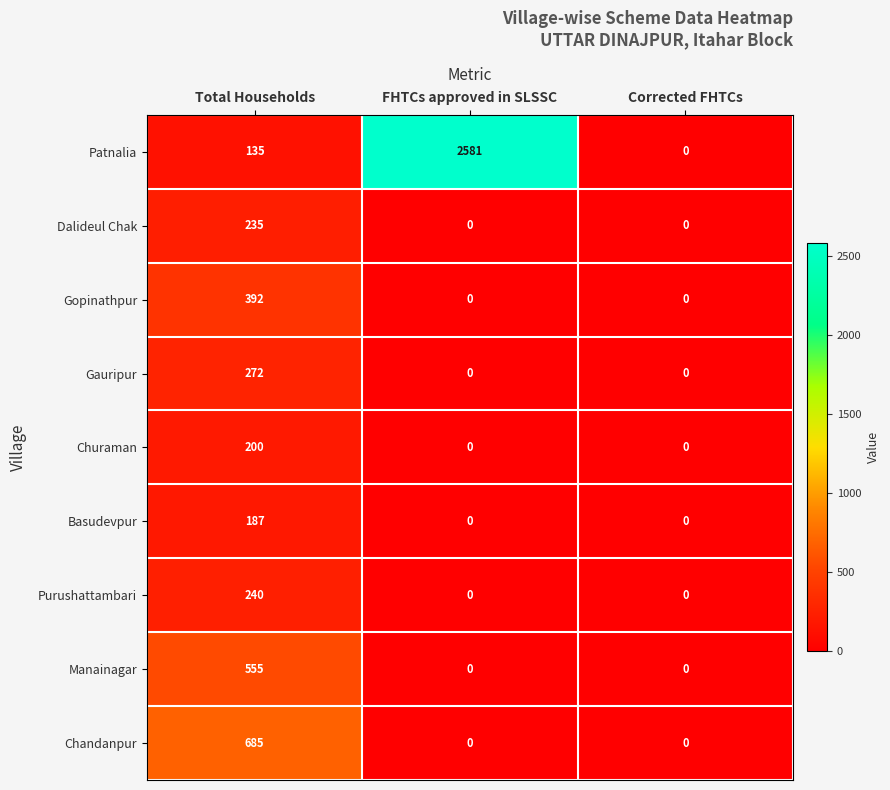

How many categories are shown in the chart?

3